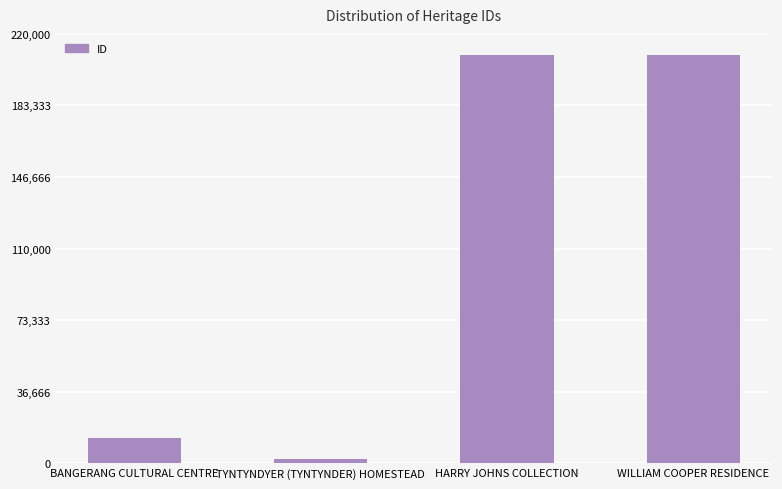

How many data points does each series have?

4